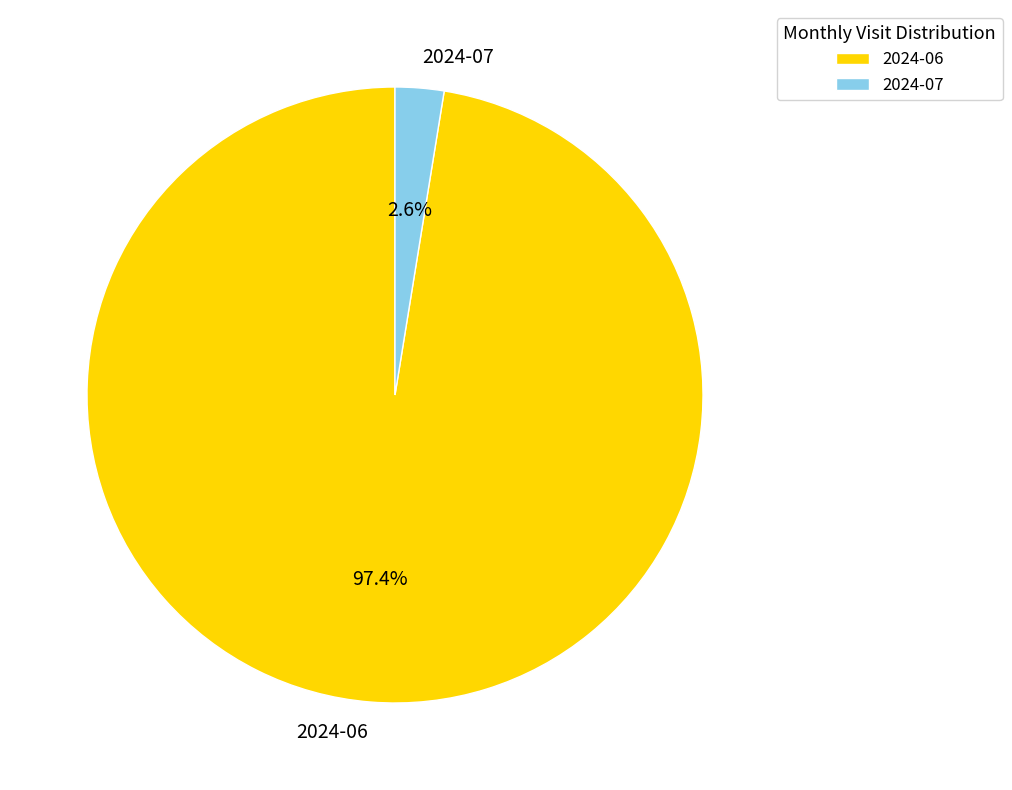

Which category has the smallest portion of the pie?

2024-07